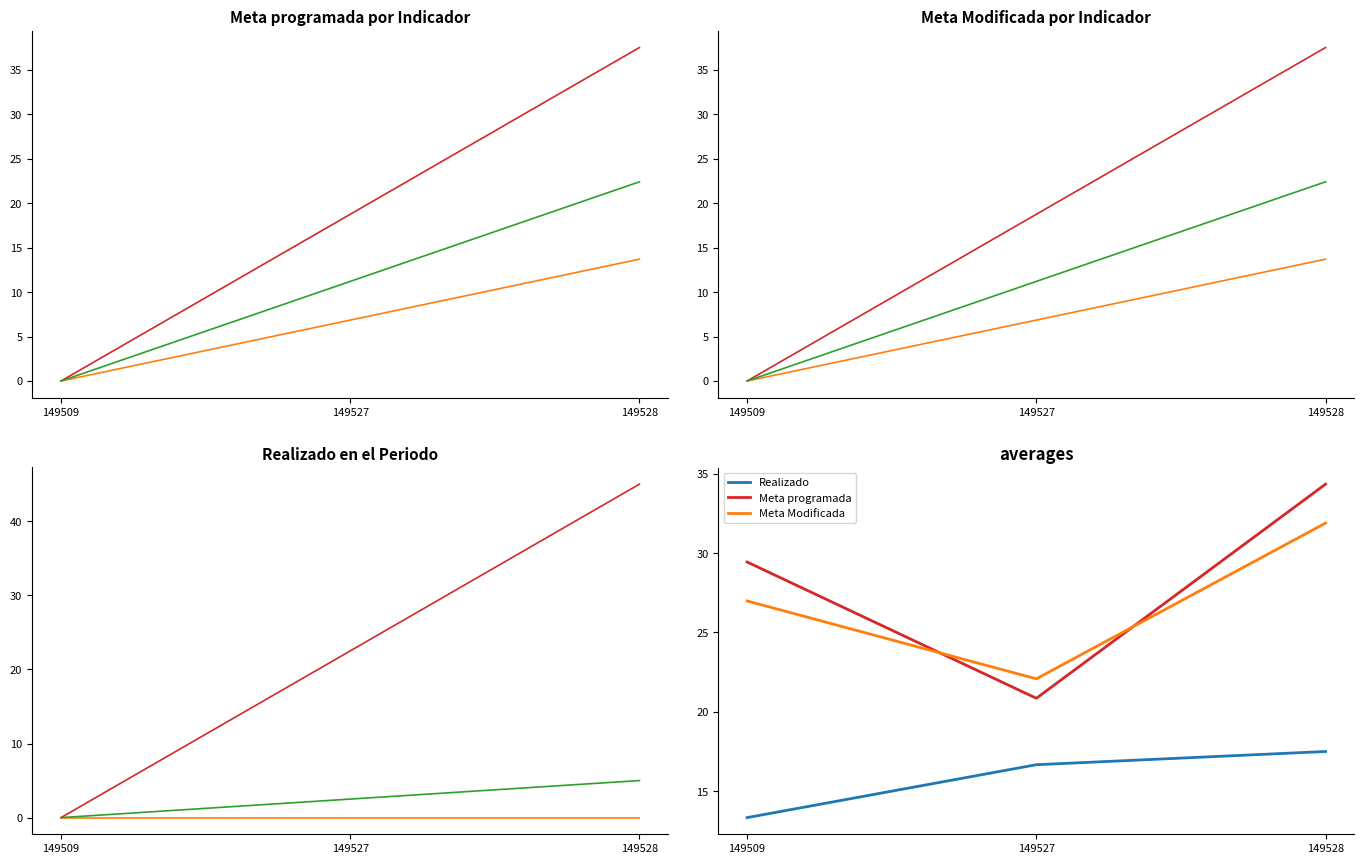

What are all the series names shown in the legend?

Realizado, Meta programada, Meta Modificada